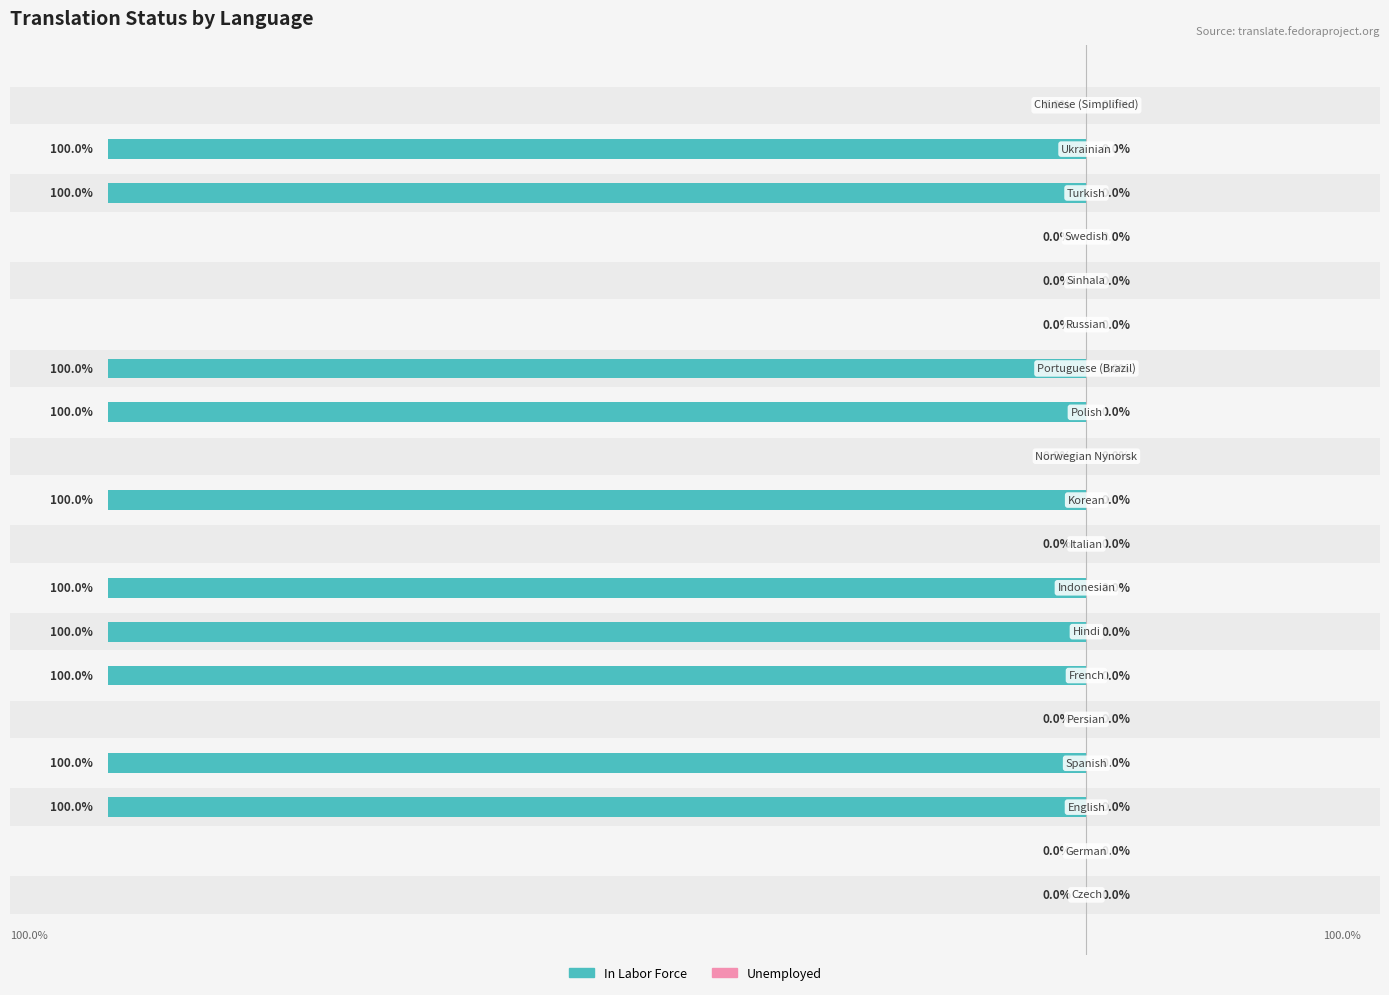

The value of Unemployed at 18 is 0.2. True or false?

False